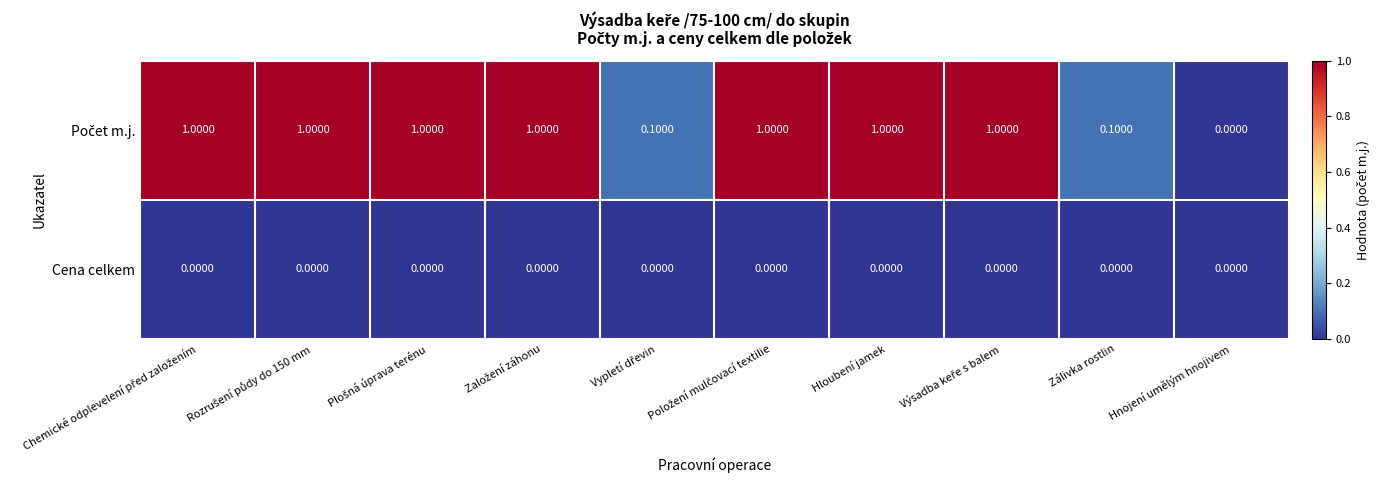

How many distinct data groups are displayed?

2